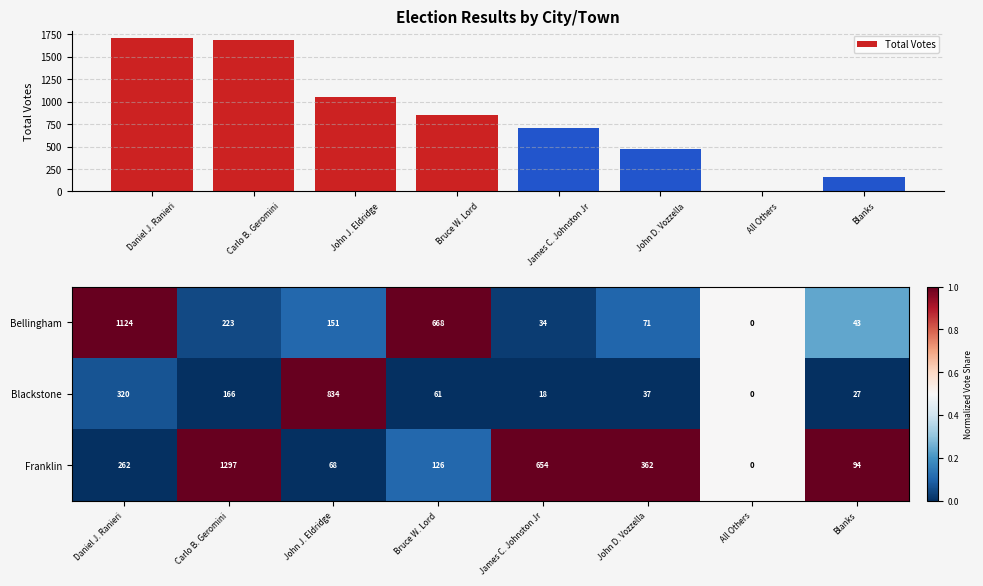

How many data points in Blackstone are less than 61?

4